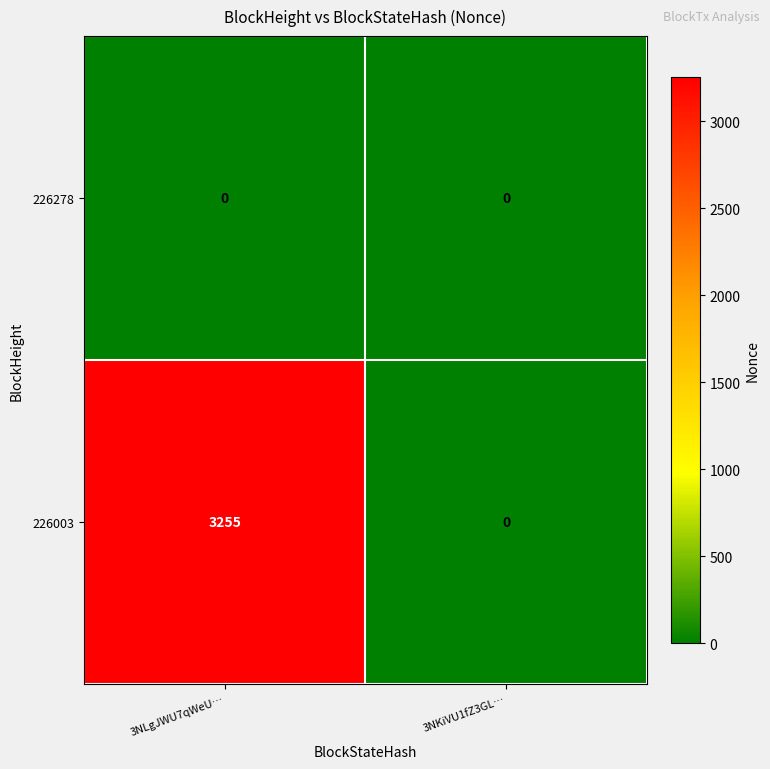

At how many categories does at least one series exceed 2066?

1